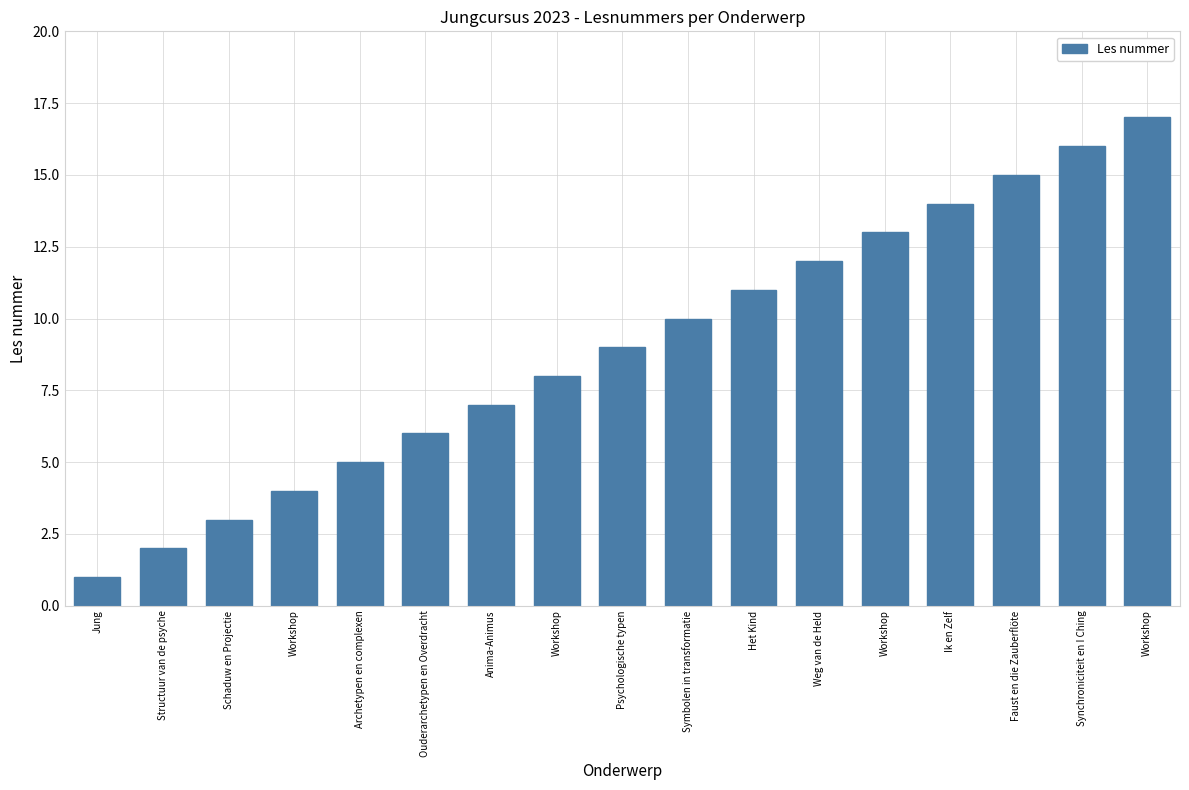

Are the bars horizontal?

No